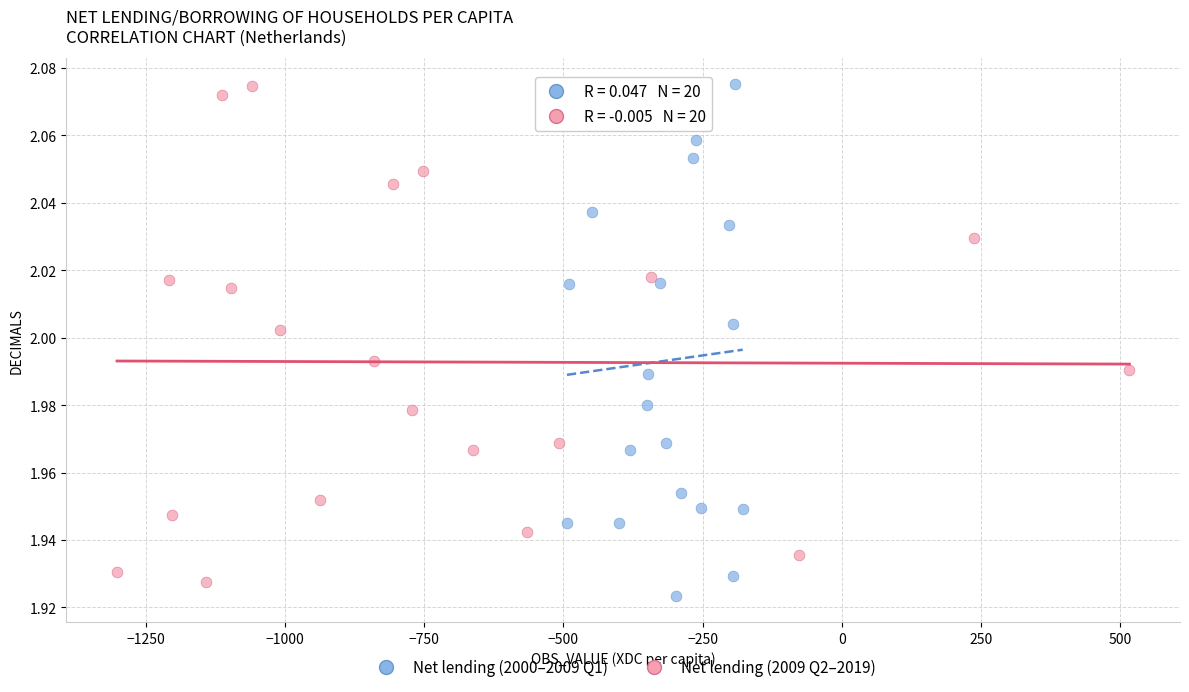

What are all the series names shown in the legend?

Net lending (2000–2009 Q1), Net lending (2009 Q2–2019)